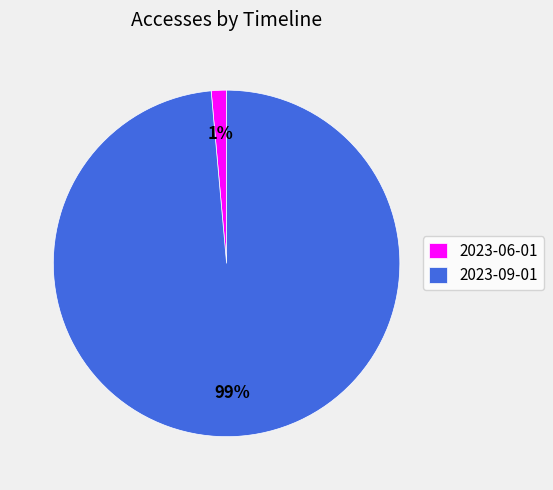

Which category has the biggest portion of the pie?

2023-09-01